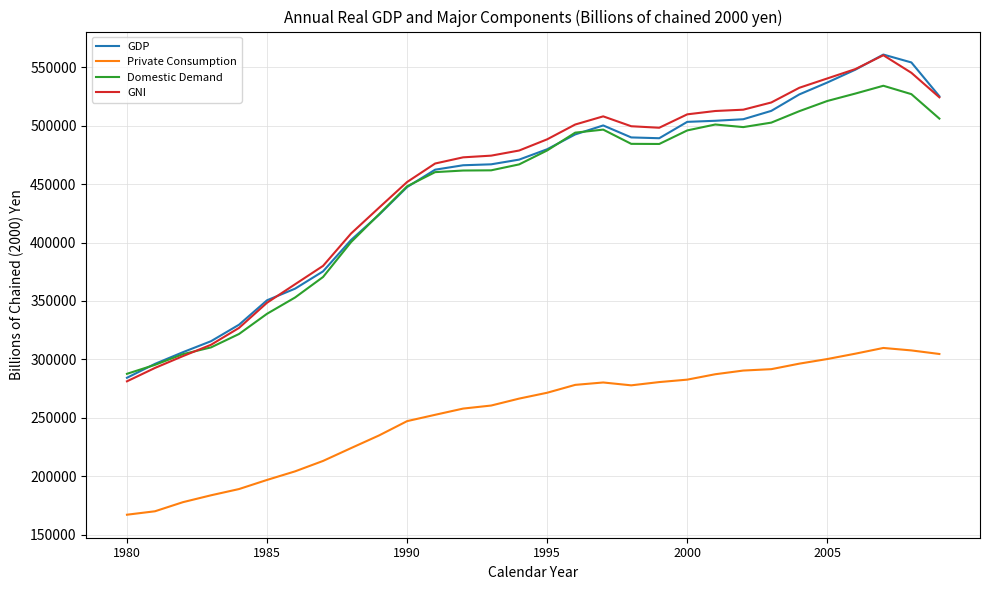

True or false: GNI and Private Consumption cross at least once.

False